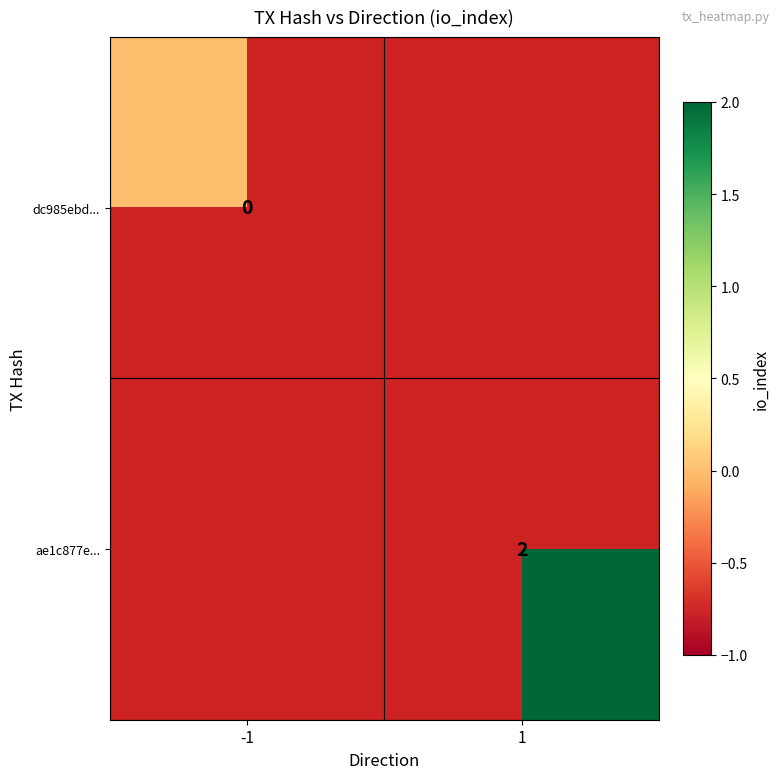

The ae1c877e... series shows 3 at 1. True or false?

False